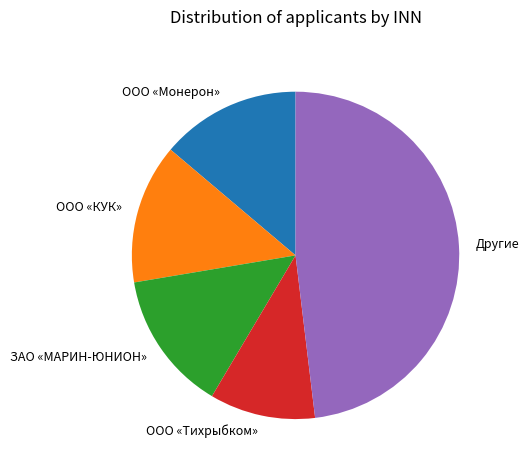

Is there a majority slice in this chart?

No